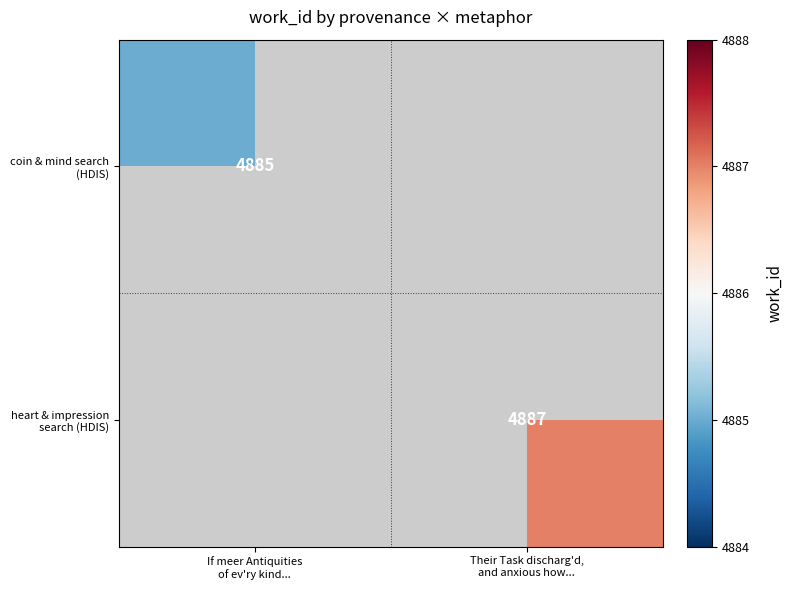

Rank the series by their maximum value, from lowest to highest.

coin & mind search (HDIS), heart & impression search (HDIS)